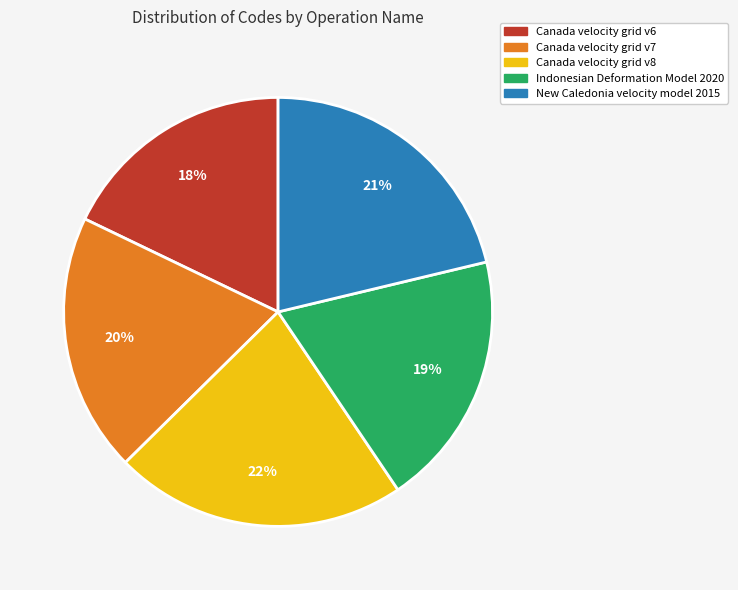

Which category has the biggest portion of the pie?

Canada velocity grid v8